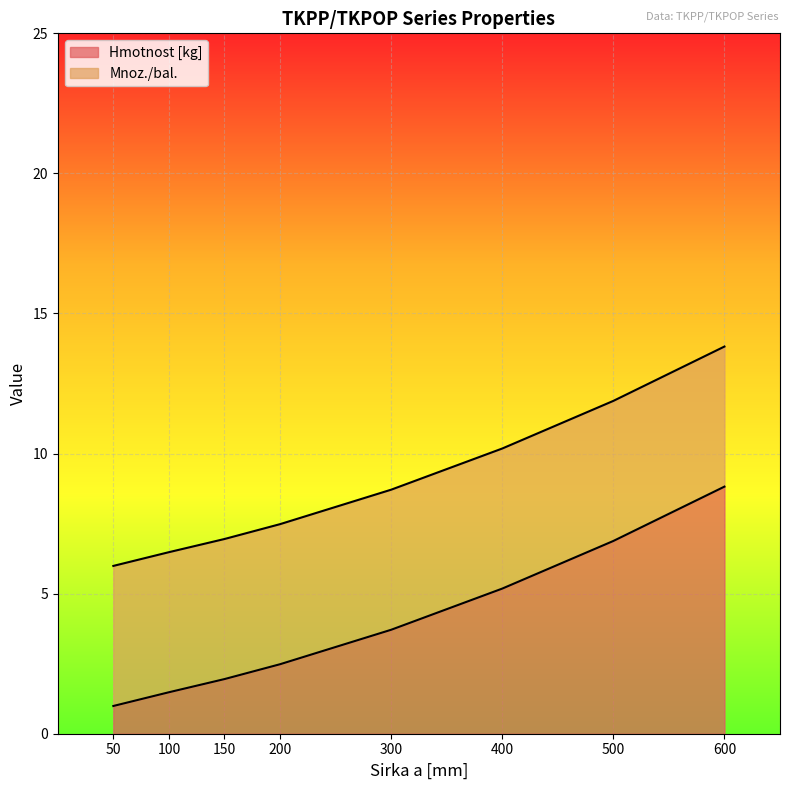

Reading left to right, list all the values displayed in this chart.

50=6.0	100=6.5	150=7.0	200=7.5	300=8.7	400=10.2	500=11.9	600=13.8